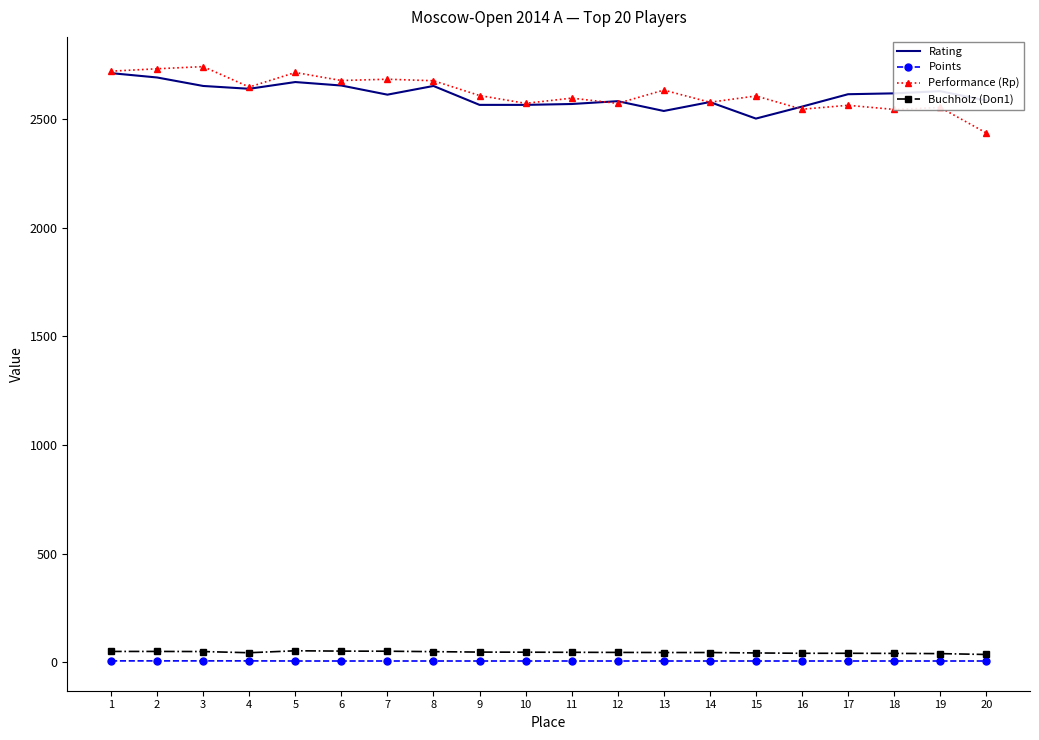

Read the Buchholz (Doп1) value at 1.

50.5